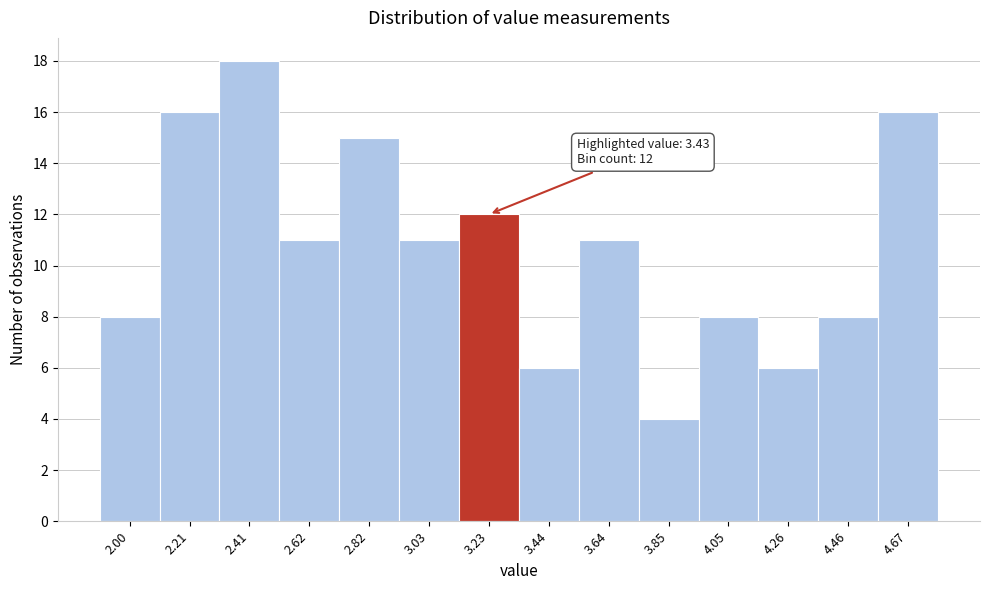

Reading right to left, list all the values displayed in this chart.

4.67=16	4.46=8	4.26=6	4.05=8	3.85=4	3.64=11	3.44=6	3.23=12	3.03=11	2.82=15	2.62=11	2.41=18	2.21=16	2.00=8